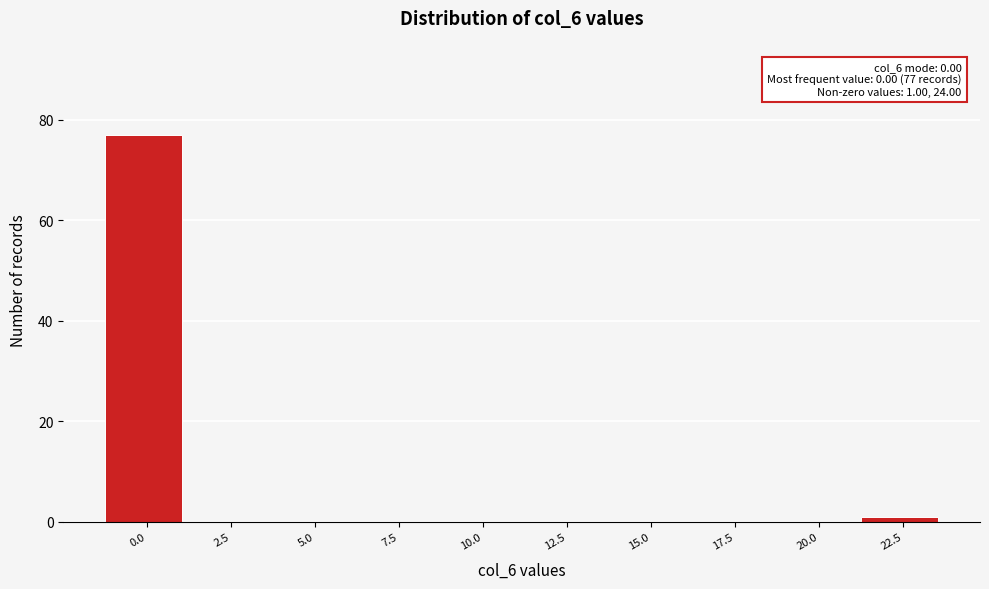

Reading left to right, transcribe all the data shown in this chart.

0.0=77	2.5=0	5.0=0	7.5=0	10.0=0	12.5=0	15.0=0	17.5=0	20.0=0	22.5=1